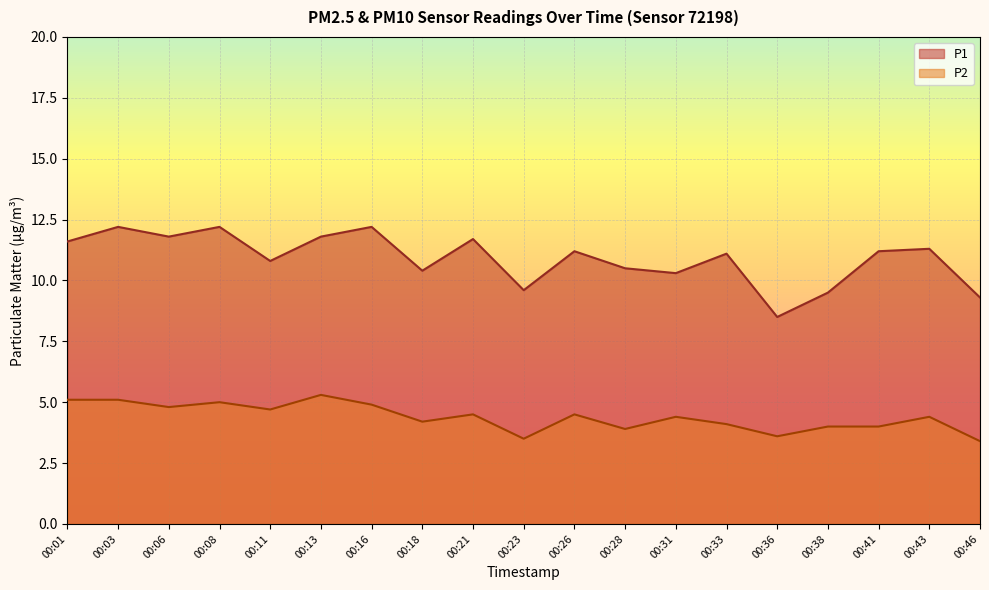

True or false: P2 and P1 cross at least once.

False